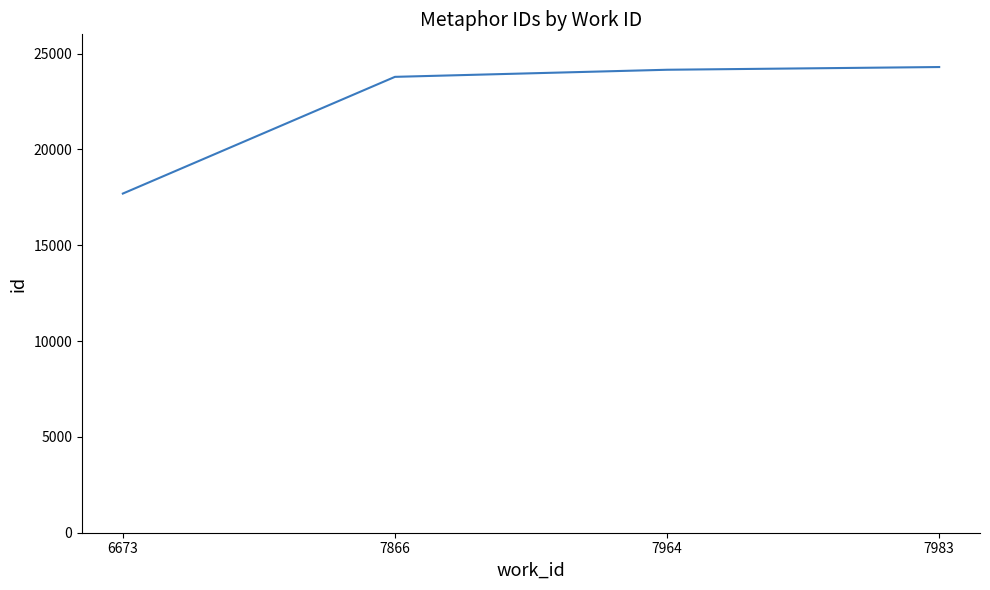

What is the change in value from 7866 to 7964?

+370